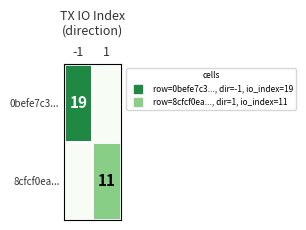

List the series in order of their overall mean, highest first.

0befe7c3..., 8cfcf0ea...